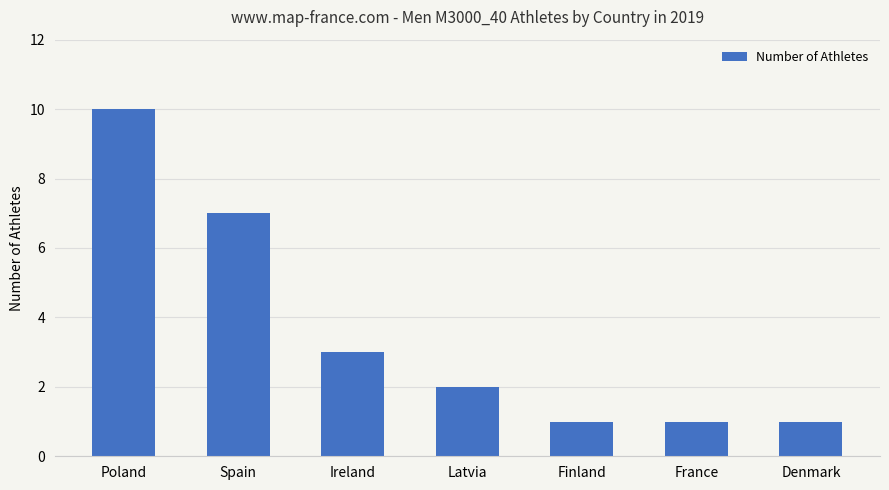

What is the maximum value shown in the chart?

10